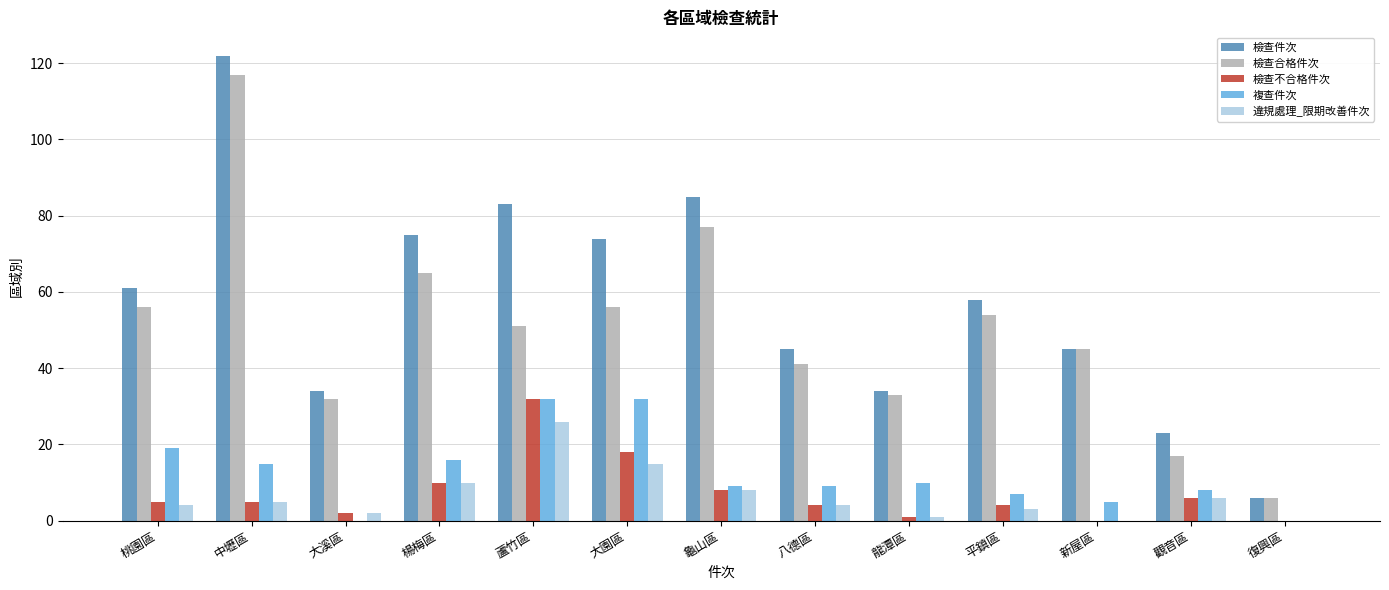

How many groups of bars are there?

13